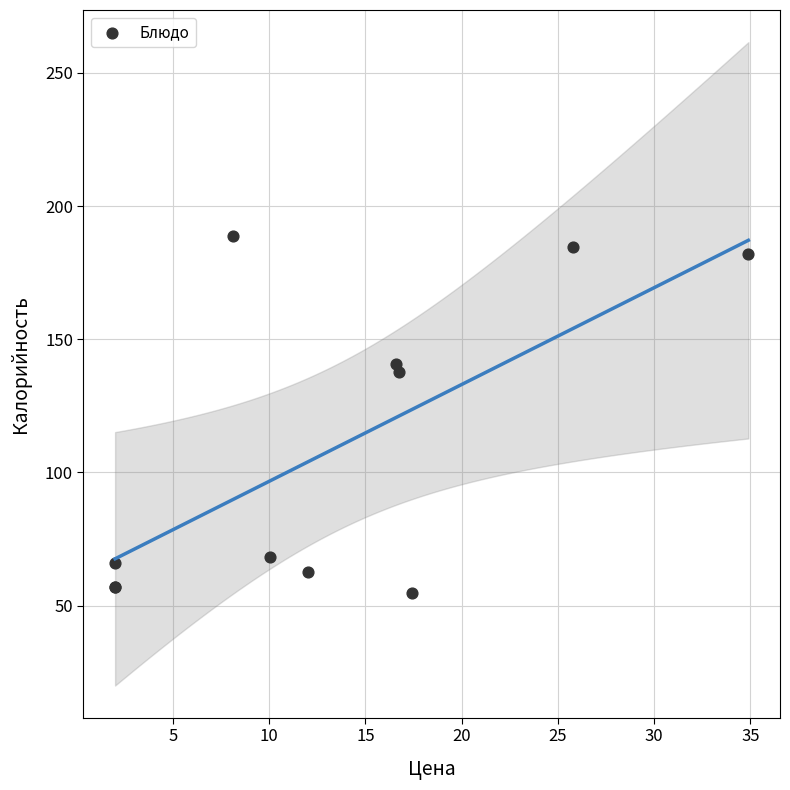

What Y value in the scatter plot is closest to 121?

137.9